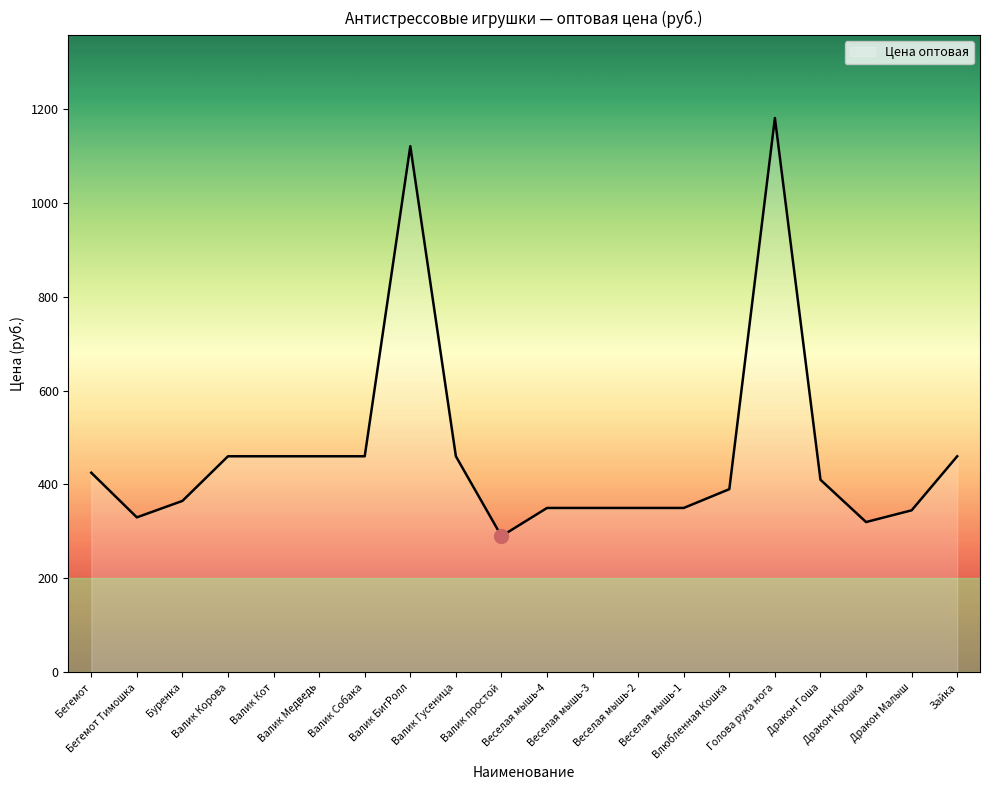

Approximately how many times larger is the value at Валик БигРолл compared to Зайка?

2.4